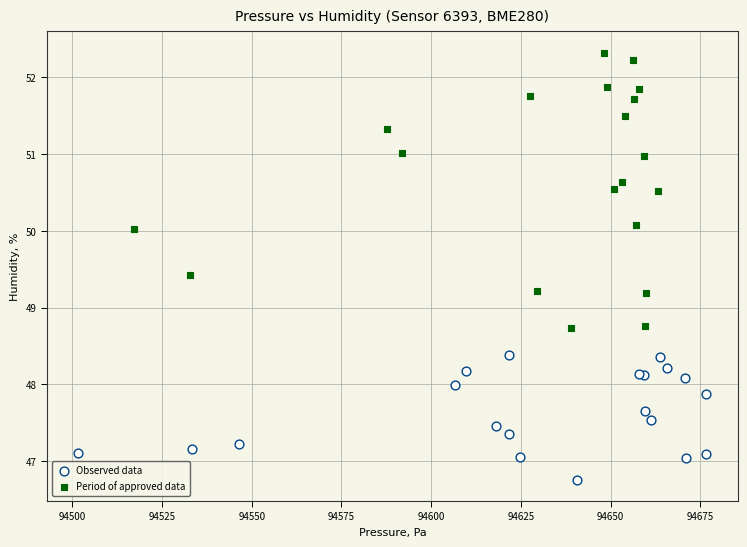

Which series contains the highest Y value?

Period of approved data